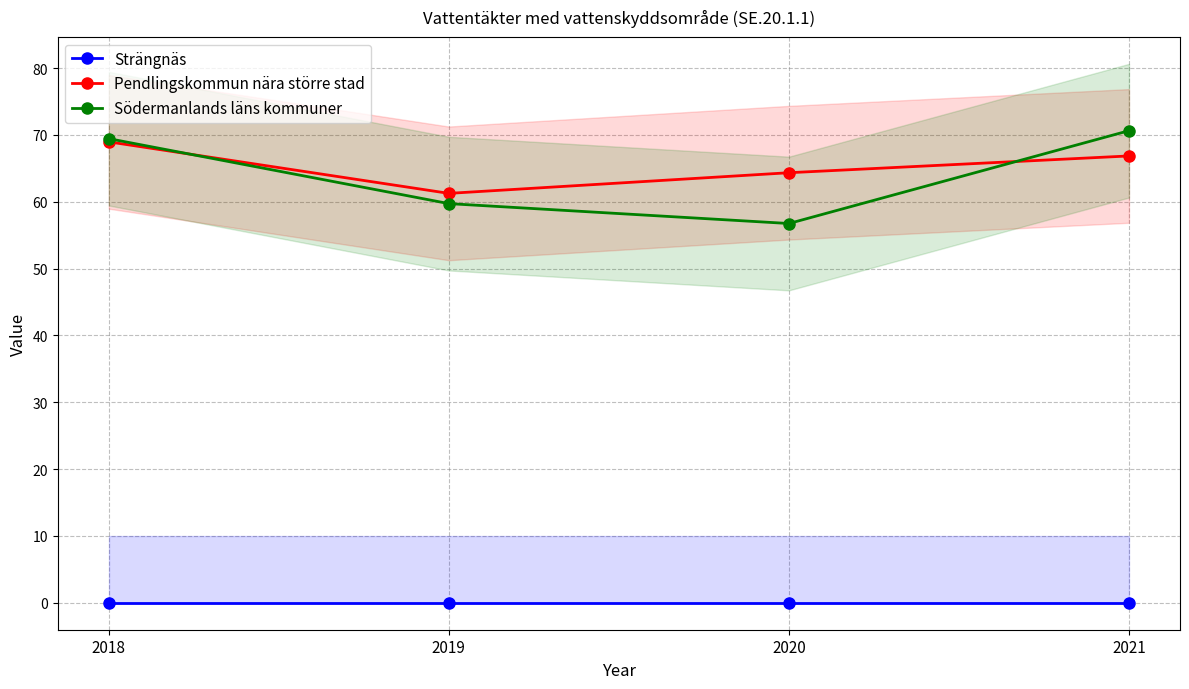

At which category does the chart reach its minimum across all series?

2018